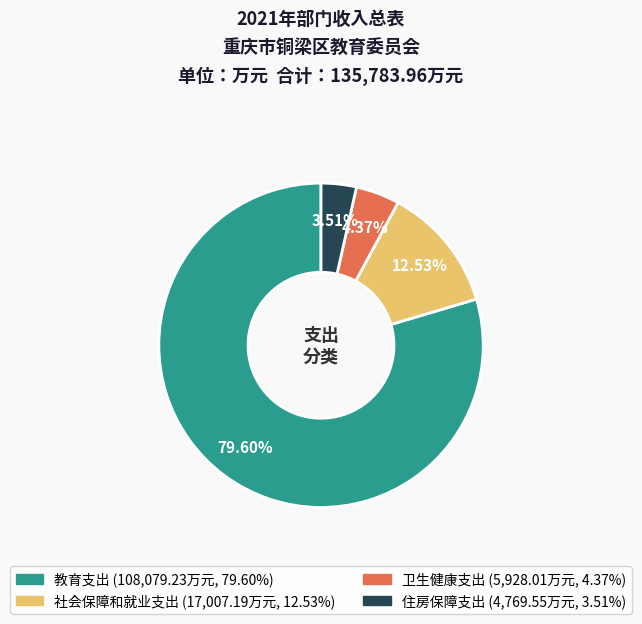

To the nearest percent, what is the difference between the 住房保障支出 and 社会保障和就业支出 slice percentages?

9%